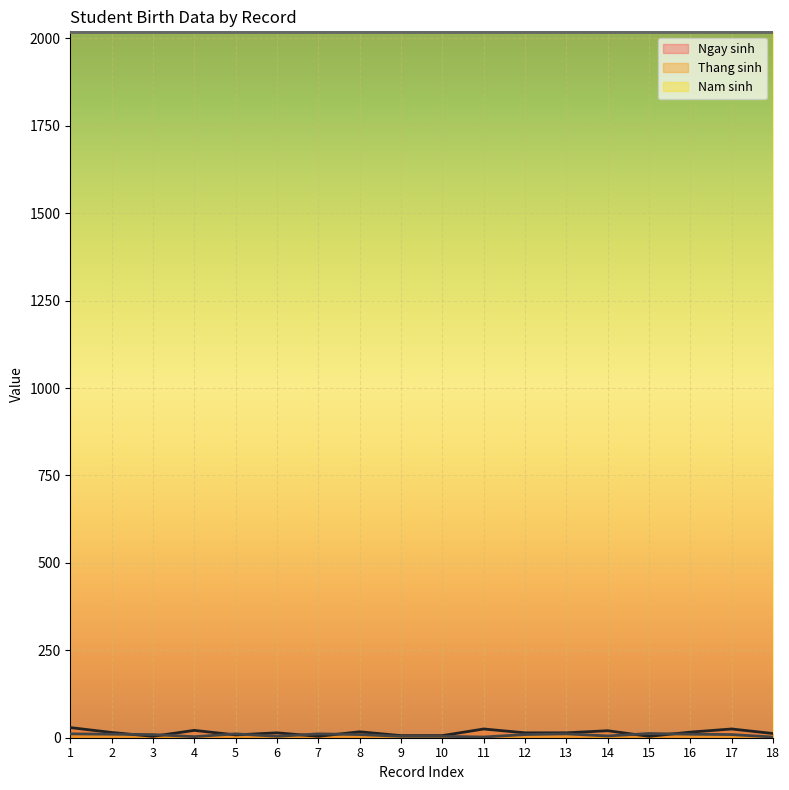

Where is the first local maximum for Thang sinh?

5